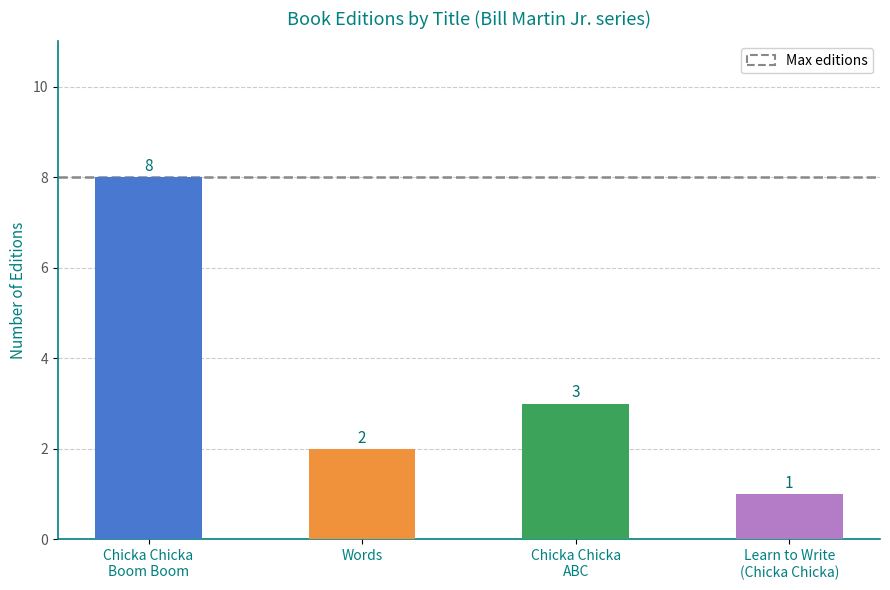

How many values are between 2 and 8?

3